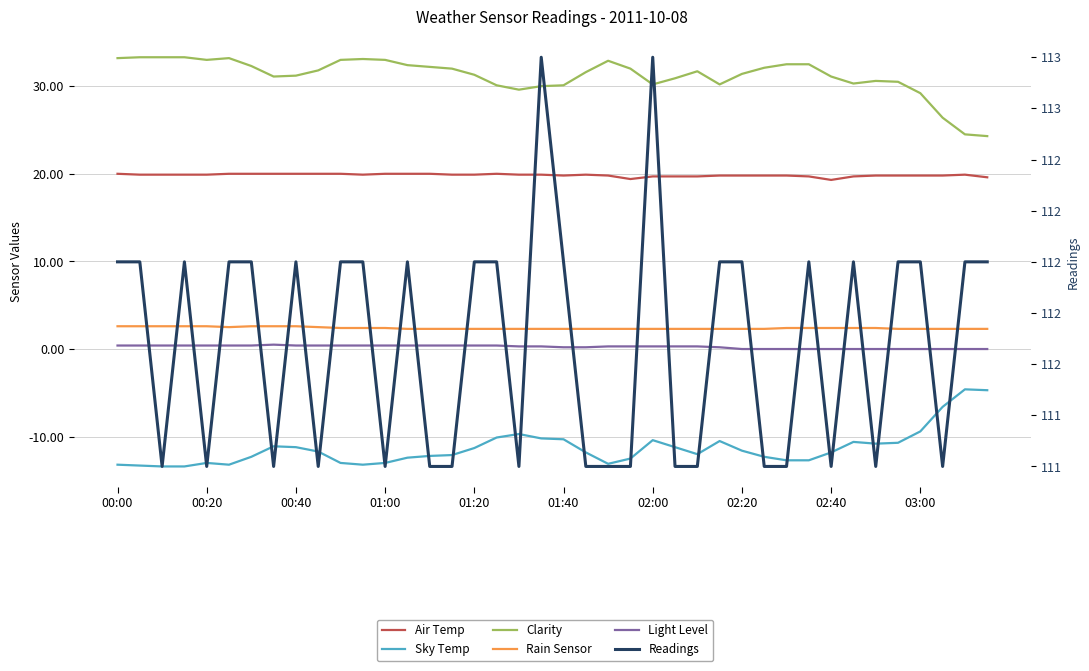

What position from the left is 02:00?

7